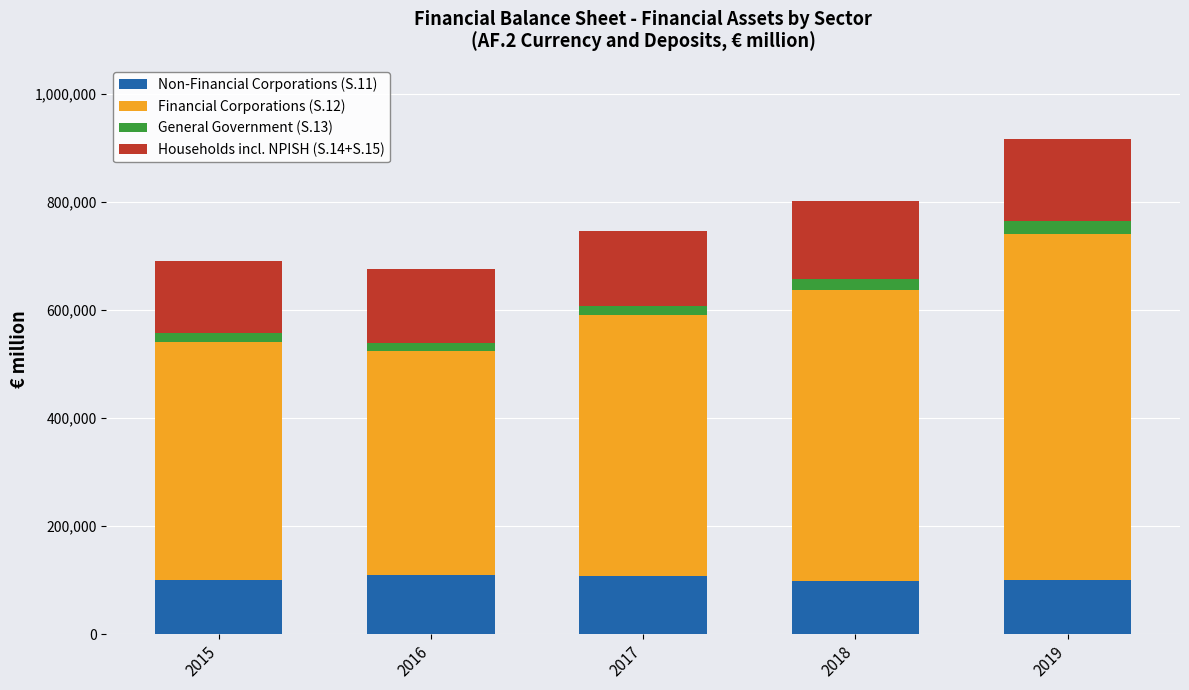

How many distinct data groups are displayed?

4